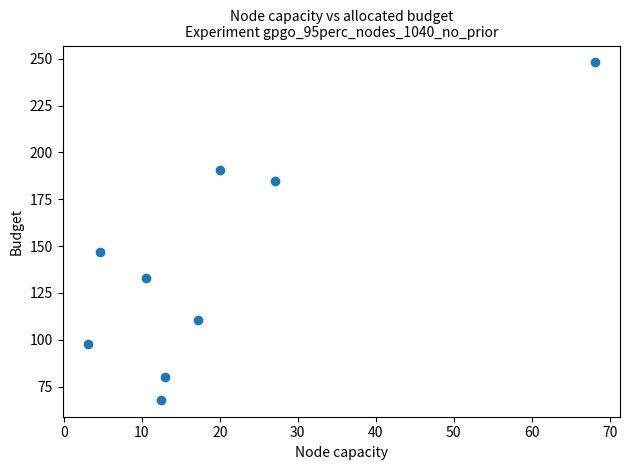

What Y value in the scatter plot is closest to 158?

147.0